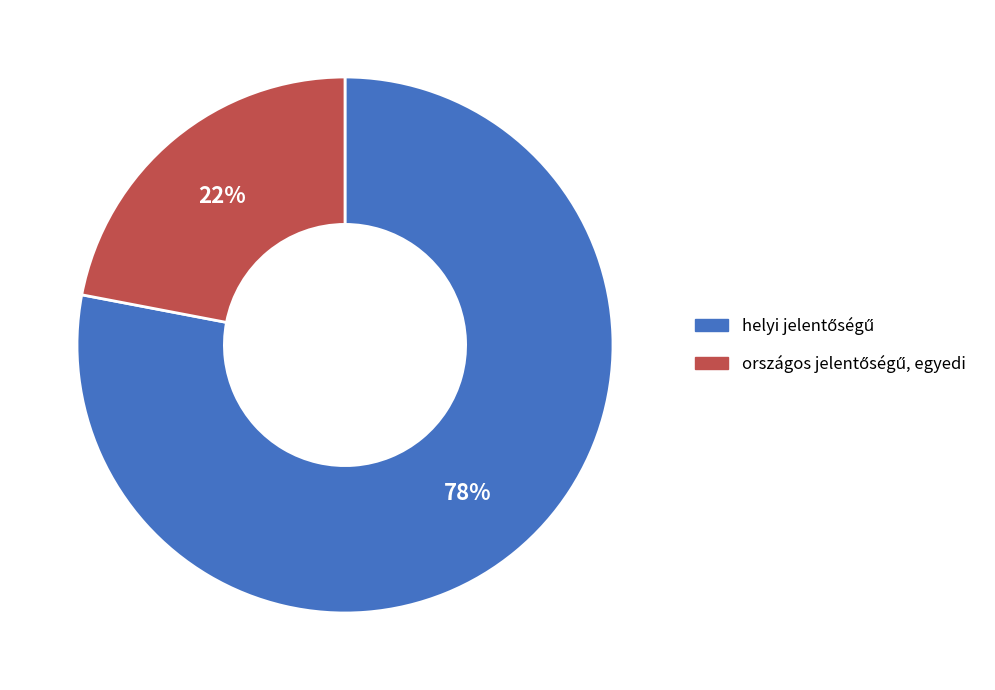

To the nearest percent, what is the average slice percentage?

50%